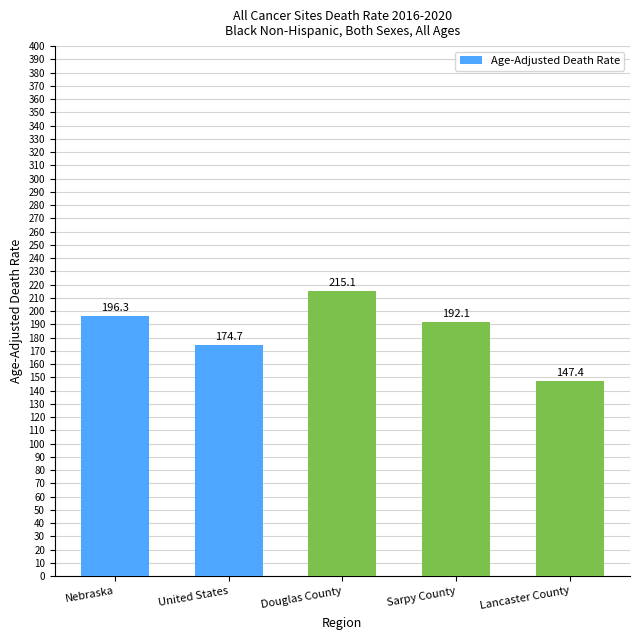

Reading right to left, list all the values displayed in this chart.

147.4	192.1	215.1	174.7	196.3